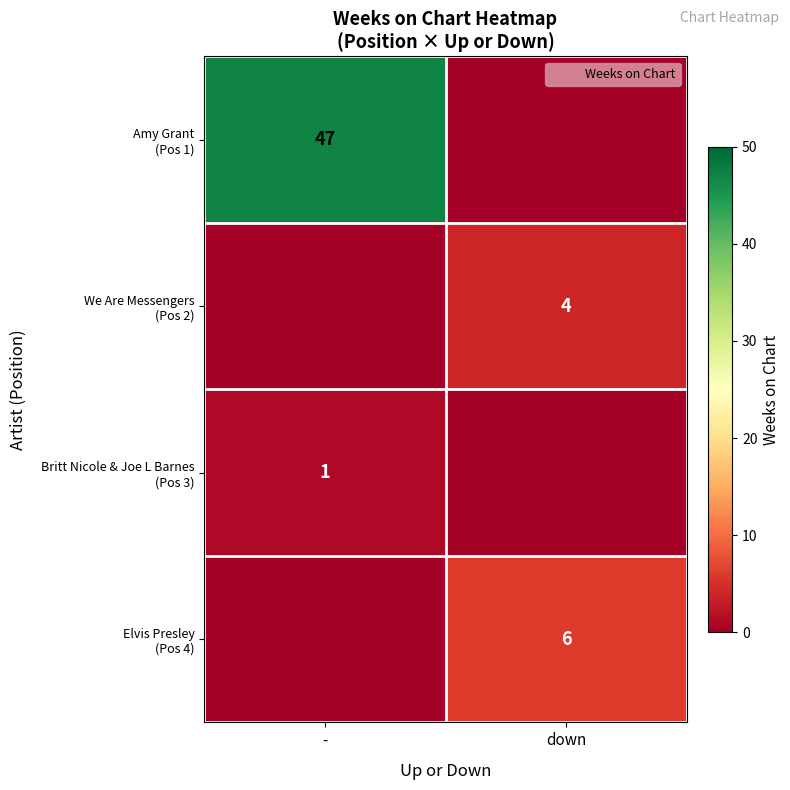

At how many categories does at least one series exceed 45?

1